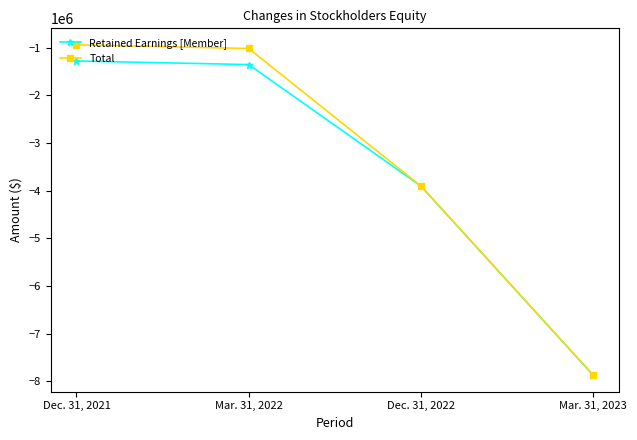

True or false: Retained Earnings [Member] has more than 2 points higher than both neighbors.

False